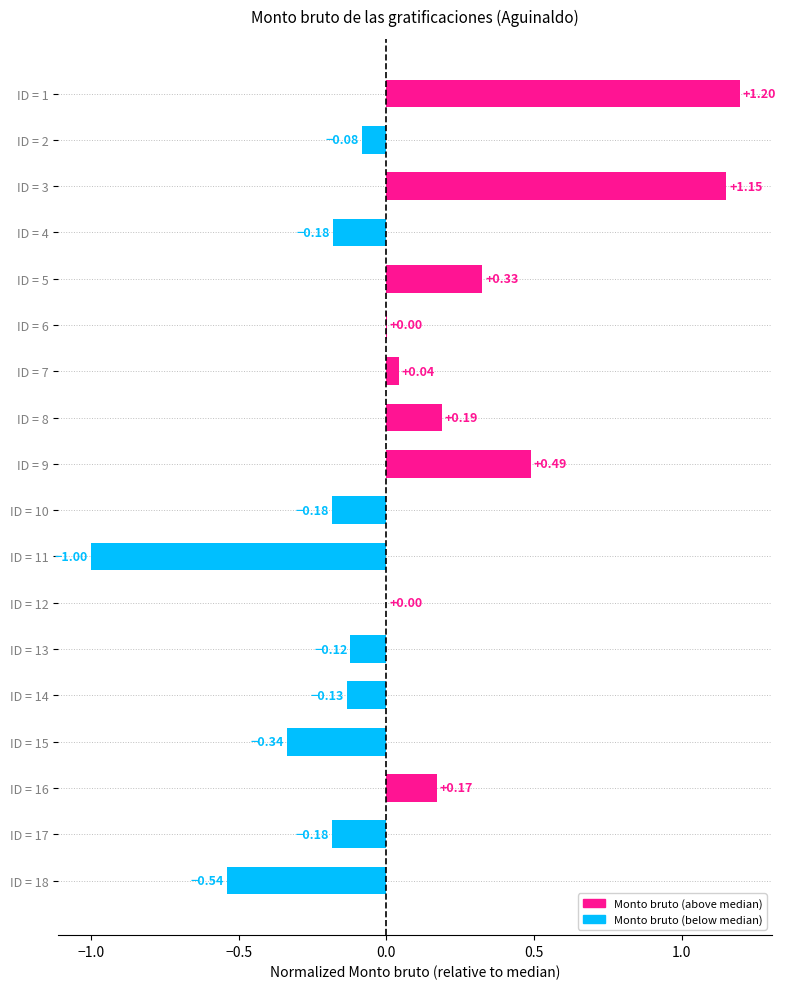

What is the sum of the values at ID = 1 and ID = 13?

1.1